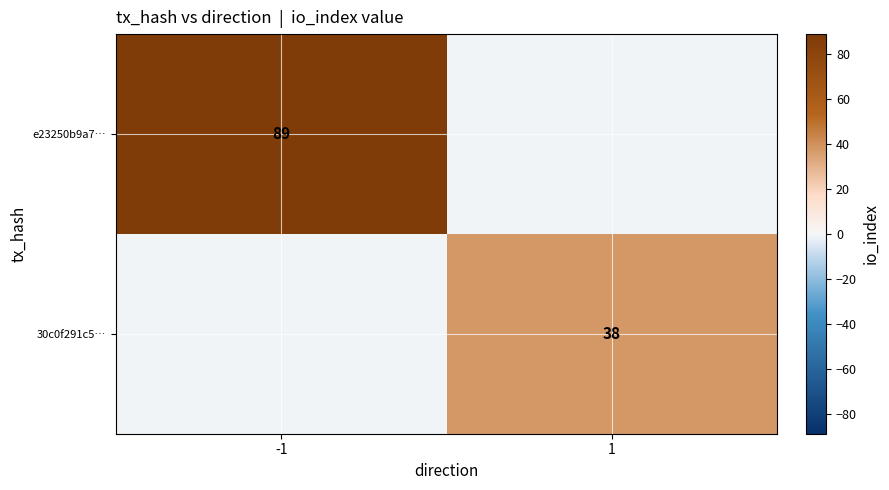

True or false: 30c0f291c5… has a value of 9 at 1.

False